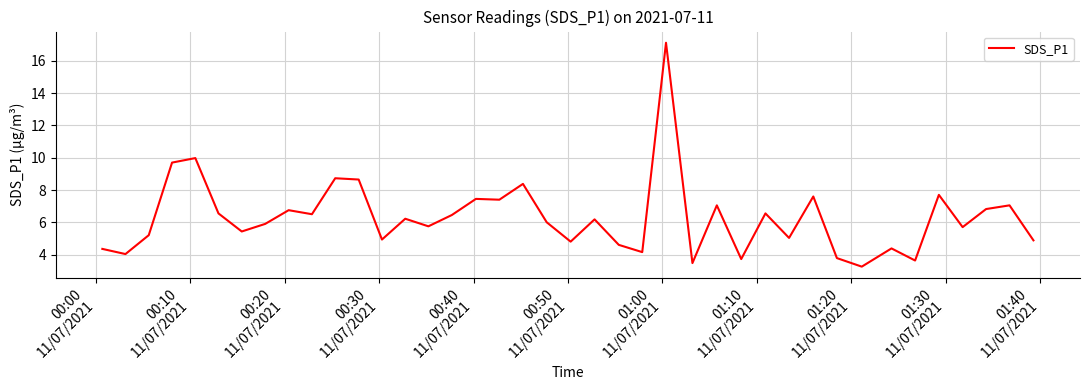

What is the greatest value displayed?

17.1